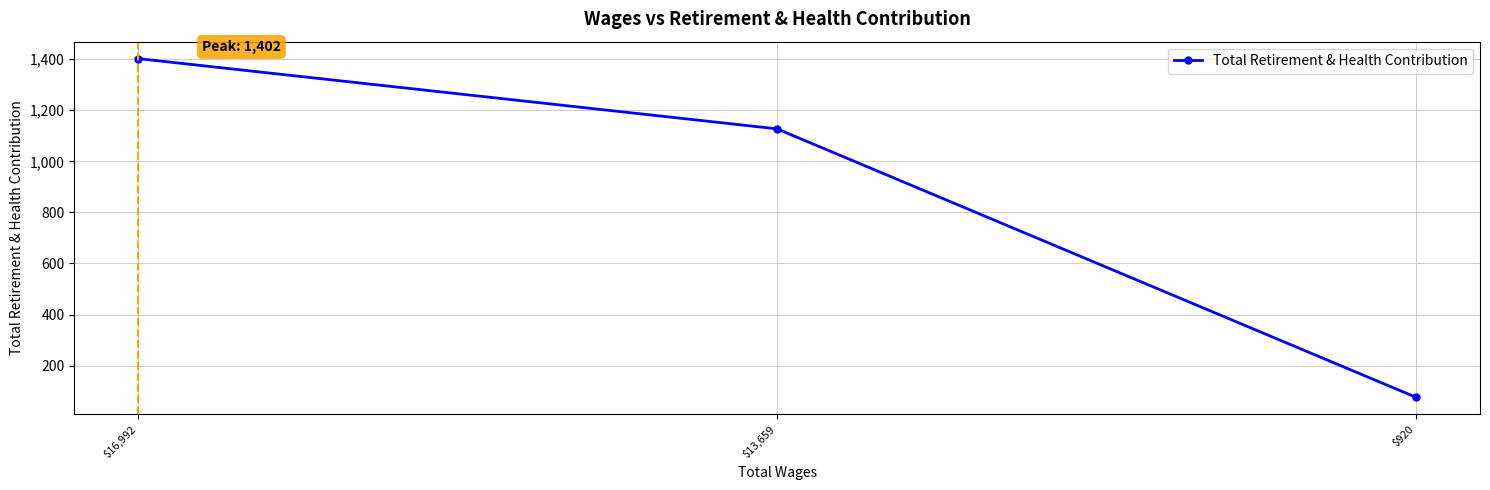

Approximately how many times larger is the value at $920 compared to $13,659?

0.1